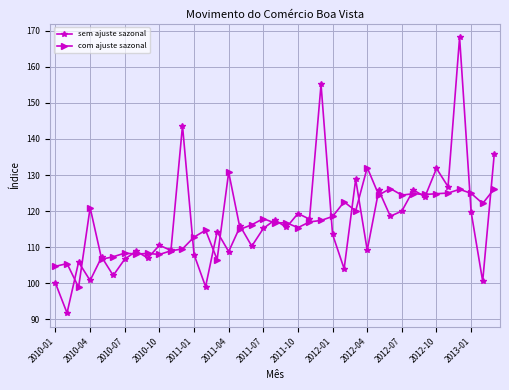

At how many categories does at least one series exceed 134?

4